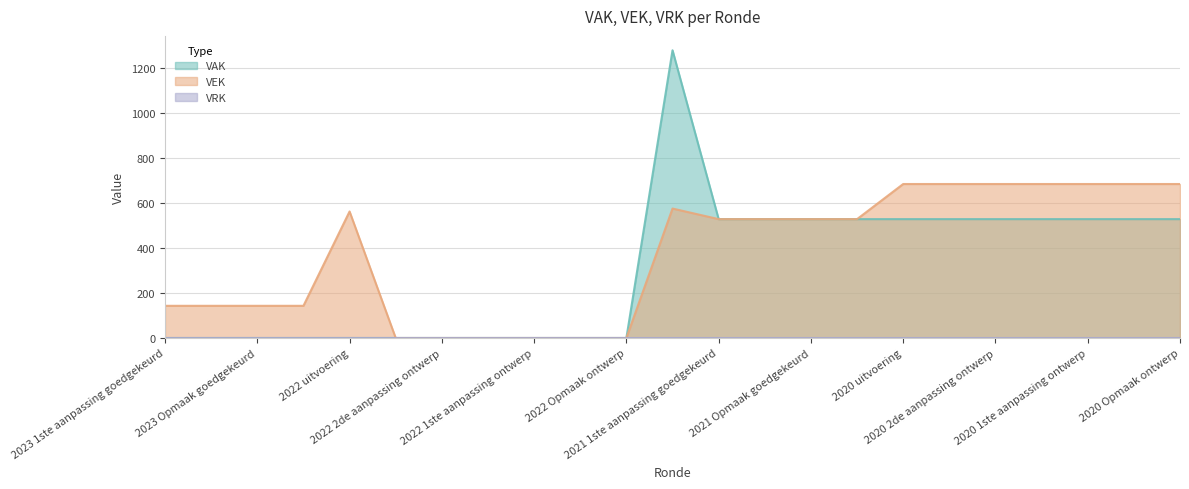

Which category has the lowest value in the VAK series?

2023 1ste aanpassing goedgekeurd